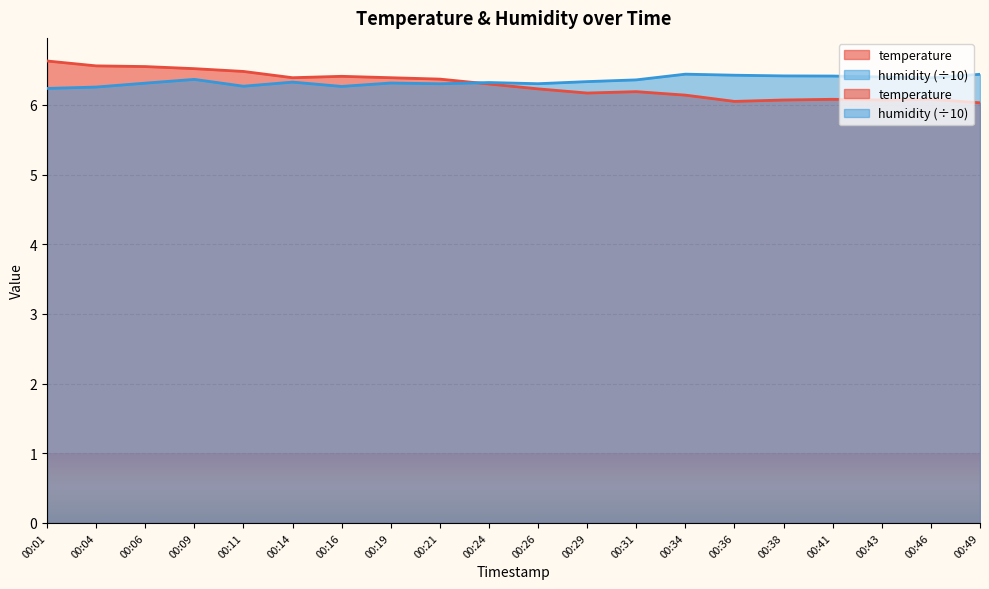

At 00:36, list the series in order from smallest to largest.

temperature, humidity